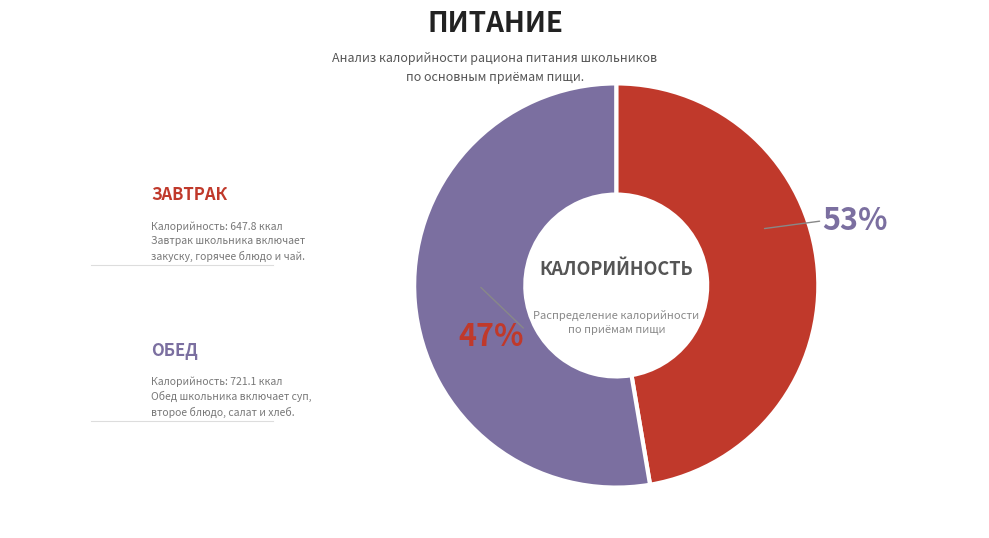

Is there a majority slice in this chart?

Yes